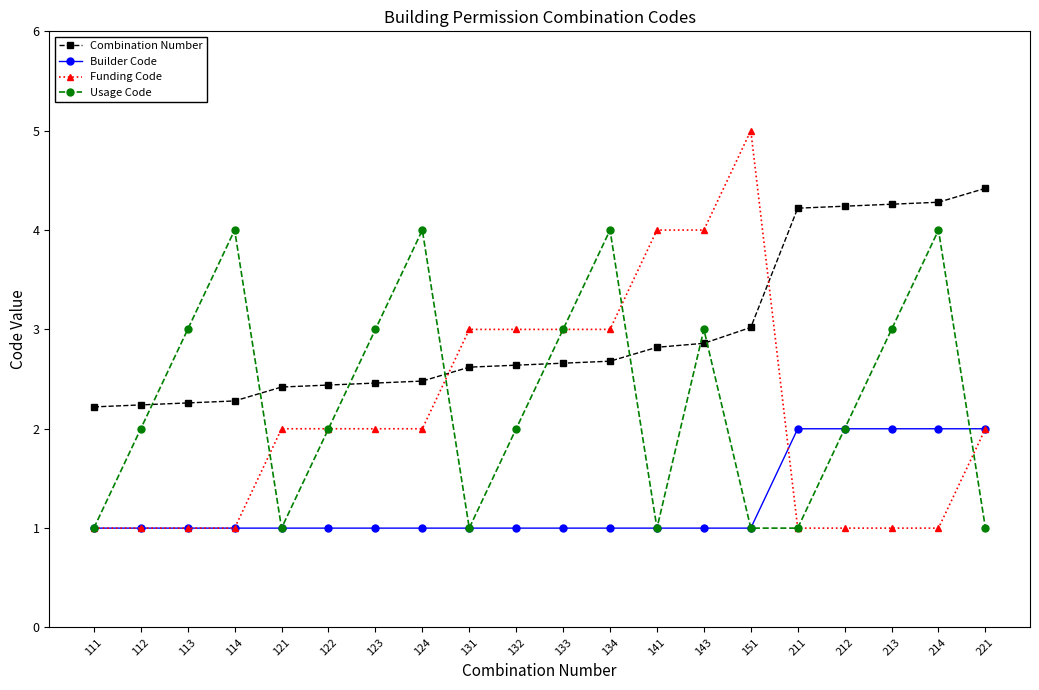

True or false: Usage Code and Combination Number cross at least once.

True